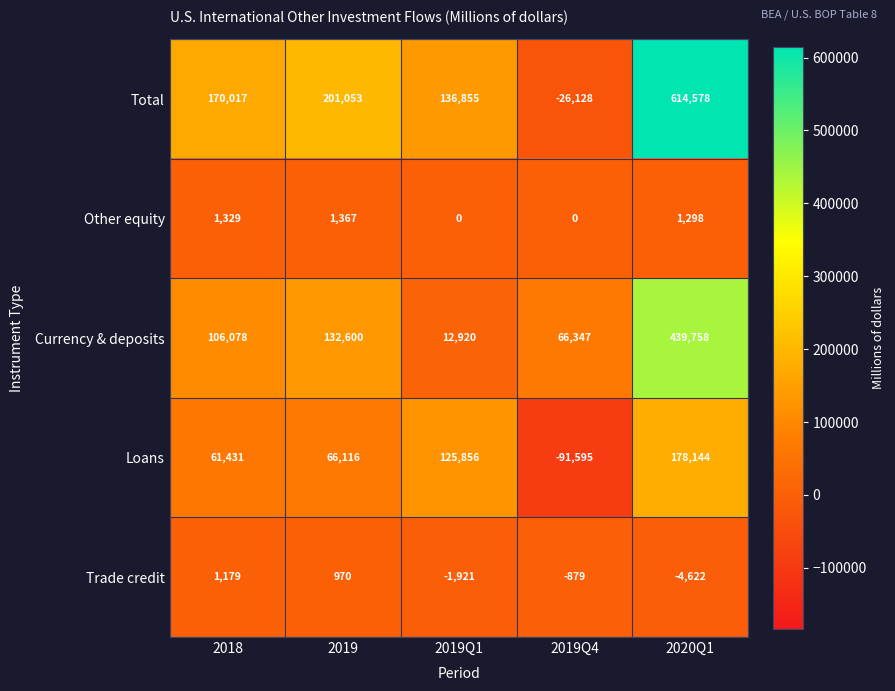

The value of Loans at 2019 is 66116. True or false?

True